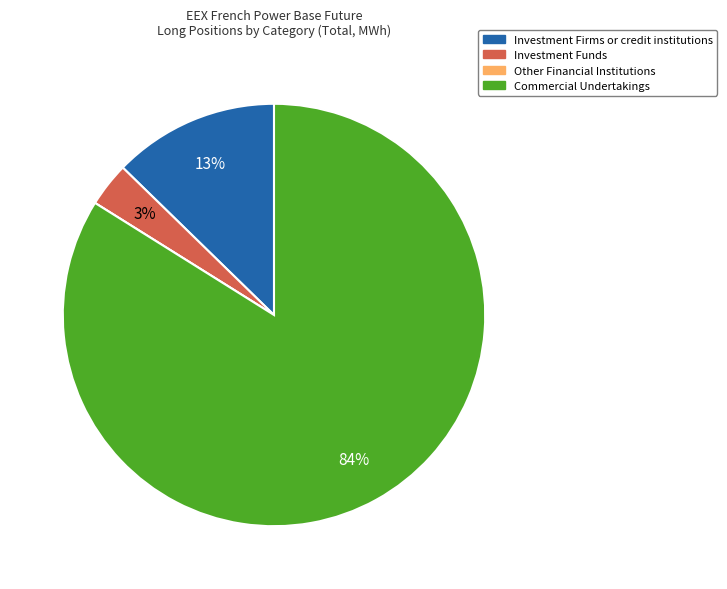

Is the sum of Investment Funds and Commercial Undertakings greater than half?

Yes